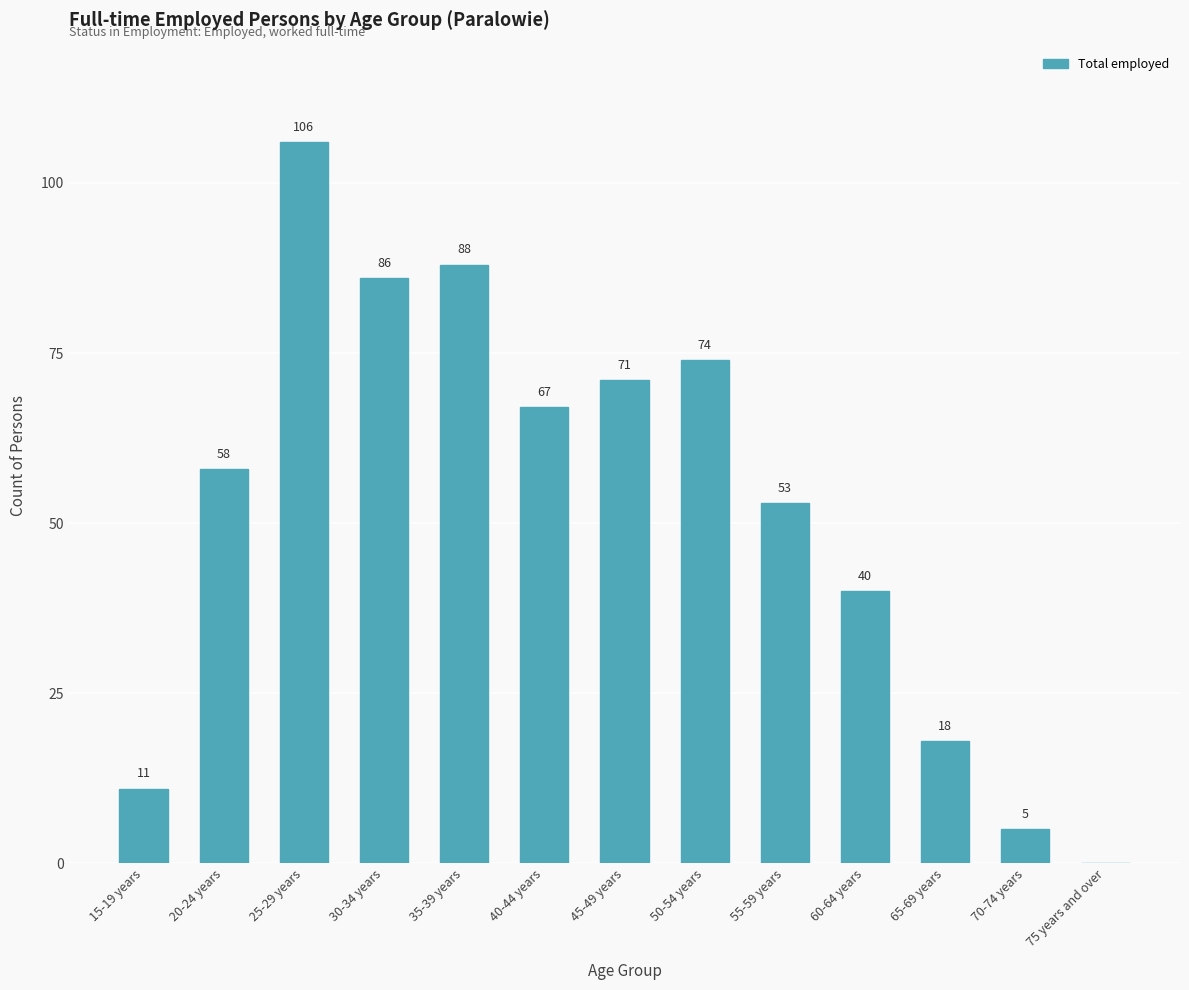

What is the maximum value shown in the chart?

106